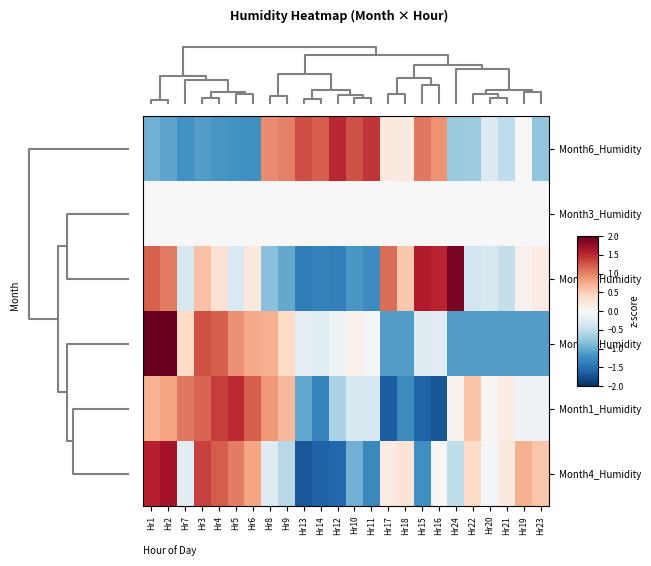

Reading left to right, extract all data points from this chart.

Month6_Humidity: Hr1=-1.0	Hr2=-1.1	Hr7=-1.2	Hr3=-1.1	Hr4=-1.2	Hr5=-1.2	Hr6=-1.2	Hr8=0.9	Hr9=1.0	Hr13=1.3	Hr14=1.2	Hr12=1.5	Hr10=1.3	Hr11=1.4	Hr17=0.2	Hr18=0.2	Hr15=1.1	Hr16=0.9	Hr24=-0.7	Hr22=-0.7	Hr20=-0.3	Hr21=-0.5	Hr19=-0.0	Hr23=-0.8
Month3_Humidity: Hr1=0.0	Hr2=0.0	Hr7=0.0	Hr3=0.0	Hr4=0.0	Hr5=0.0	Hr6=0.0	Hr8=0.0	Hr9=0.0	Hr13=0.0	Hr14=0.0	Hr12=0.0	Hr10=0.0	Hr11=0.0	Hr17=0.0	Hr18=0.0	Hr15=0.0	Hr16=0.0	Hr24=0.0	Hr22=0.0	Hr20=0.0	Hr21=0.0	Hr19=0.0	Hr23=0.0
Month5_Humidity: Hr1=1.2	Hr2=1.0	Hr7=-0.3	Hr3=0.6	Hr4=0.3	Hr5=-0.3	Hr6=0.2	Hr8=-0.8	Hr9=-1.0	Hr13=-1.4	Hr14=-1.4	Hr12=-1.4	Hr10=-1.2	Hr11=-1.3	Hr17=1.1	Hr18=0.5	Hr15=1.6	Hr16=1.5	Hr24=1.9	Hr22=-0.4	Hr20=-0.3	Hr21=-0.5	Hr19=0.1	Hr23=0.2
Month2_Humidity: Hr1=2.0	Hr2=2.1	Hr7=0.4	Hr3=1.3	Hr4=1.2	Hr5=0.9	Hr6=0.8	Hr8=0.7	Hr9=0.4	Hr13=-0.2	Hr14=-0.2	Hr12=-0.1	Hr10=0.1	Hr11=-0.0	Hr17=-1.1	Hr18=-1.1	Hr15=-0.2	Hr16=-0.2	Hr24=-1.1	Hr22=-1.1	Hr20=-1.1	Hr21=-1.1	Hr19=-1.1	Hr23=-1.1
Month1_Humidity: Hr1=0.7	Hr2=0.8	Hr7=1.1	Hr3=1.2	Hr4=1.4	Hr5=1.5	Hr6=1.2	Hr8=0.9	Hr9=0.6	Hr13=-1.0	Hr14=-1.3	Hr12=-0.6	Hr10=-0.3	Hr11=-0.4	Hr17=-1.6	Hr18=-1.3	Hr15=-1.6	Hr16=-1.7	Hr24=0.1	Hr22=0.6	Hr20=0.1	Hr21=0.2	Hr19=-0.1	Hr23=-0.1
Month4_Humidity: Hr1=1.6	Hr2=1.7	Hr7=-0.2	Hr3=1.4	Hr4=1.2	Hr5=1.0	Hr6=0.8	Hr8=-0.3	Hr9=-0.6	Hr13=-1.7	Hr14=-1.6	Hr12=-1.6	Hr10=-1.0	Hr11=-1.3	Hr17=0.2	Hr18=0.3	Hr15=-1.2	Hr16=0.0	Hr24=-0.5	Hr22=0.4	Hr20=-0.0	Hr21=0.2	Hr19=0.7	Hr23=0.6